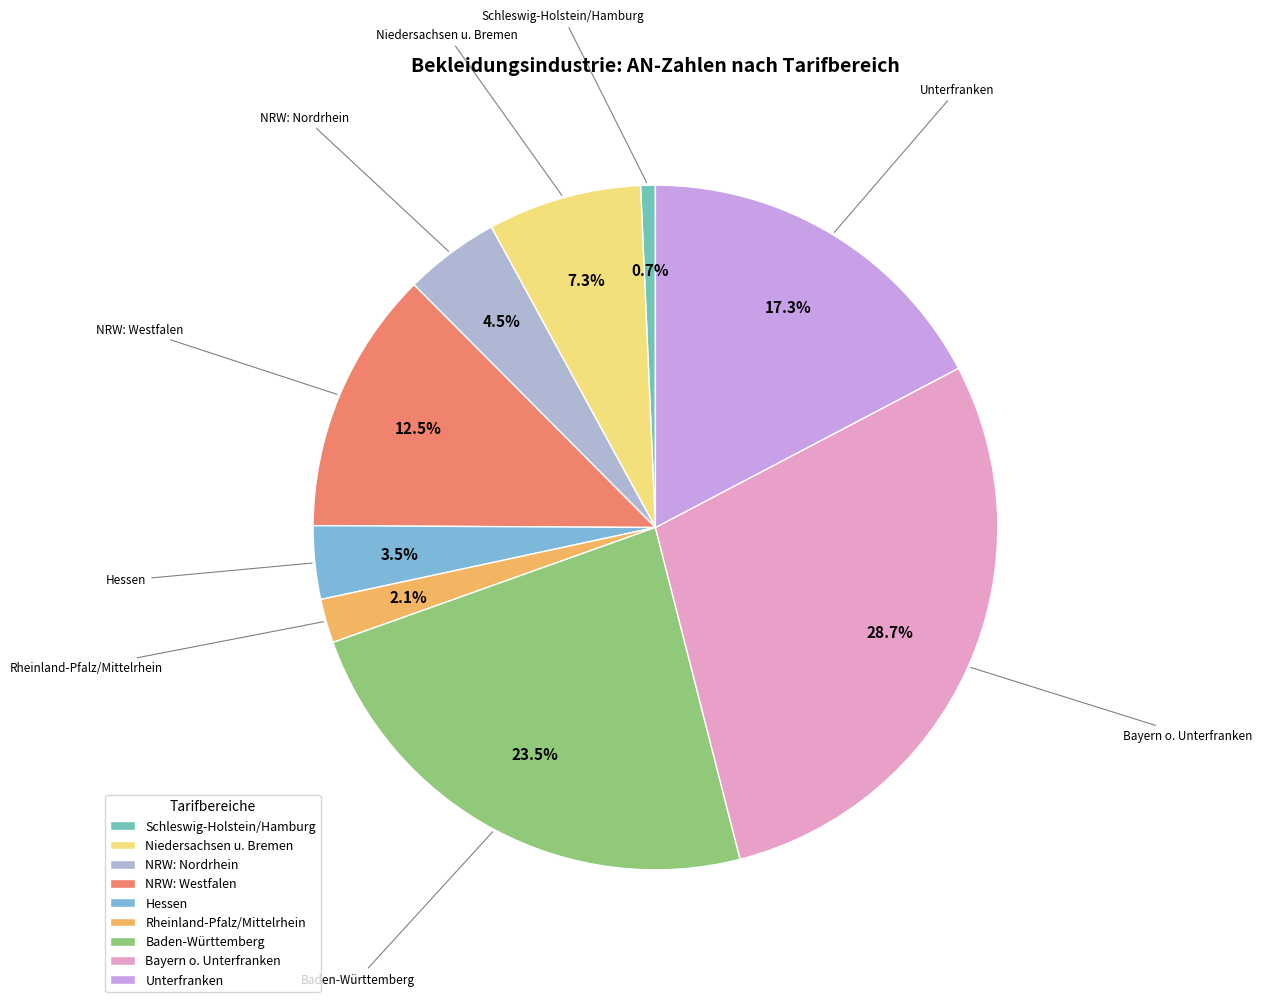

Do Hessen and Baden-Württemberg together represent more than half of the pie?

No